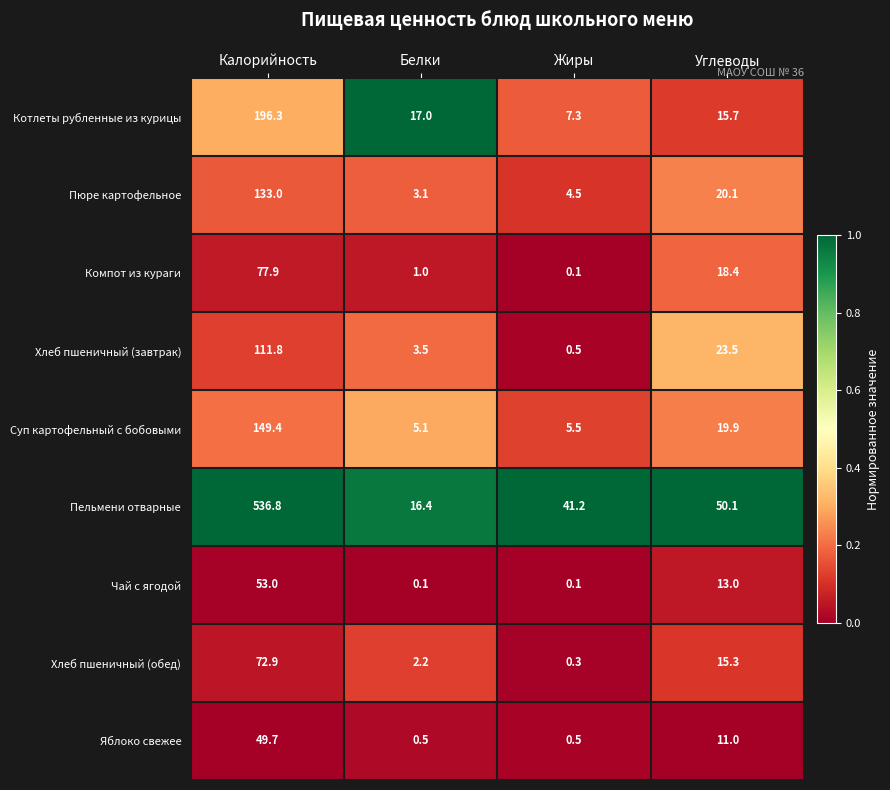

At Углеводы, list the series in order from smallest to largest.

Яблоко свежее, Чай с ягодой, Хлеб пшеничный (обед), Котлеты рубленные из курицы, Компот из кураги, Суп картофельный с бобовыми, Пюре картофельное, Хлеб пшеничный (завтрак), Пельмени отварные